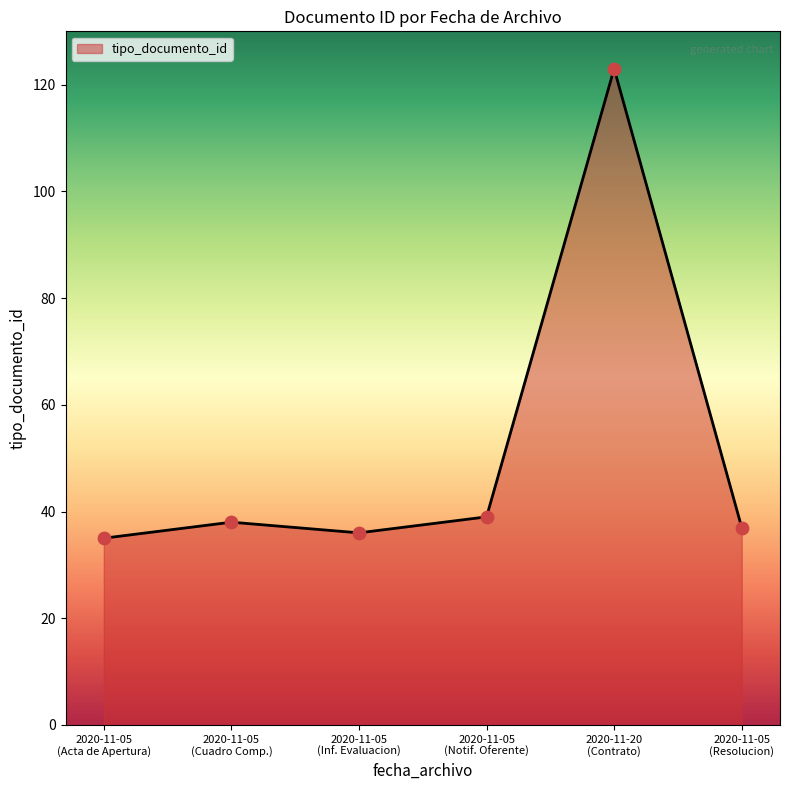

What is the smallest value displayed?

35